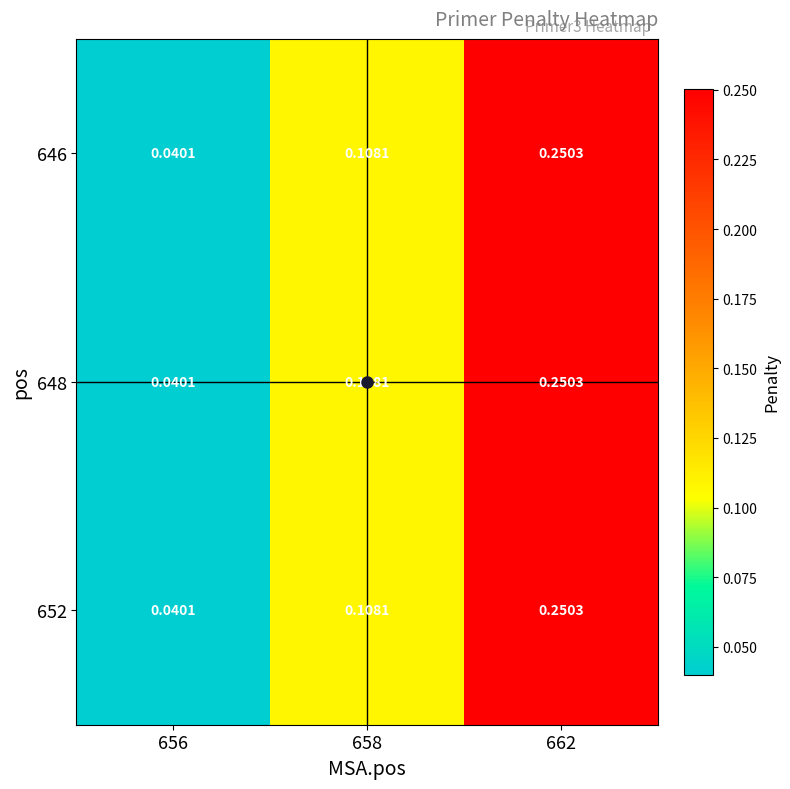

Is the value of 652 at 662 greater than the value of 648 at 656?

Yes